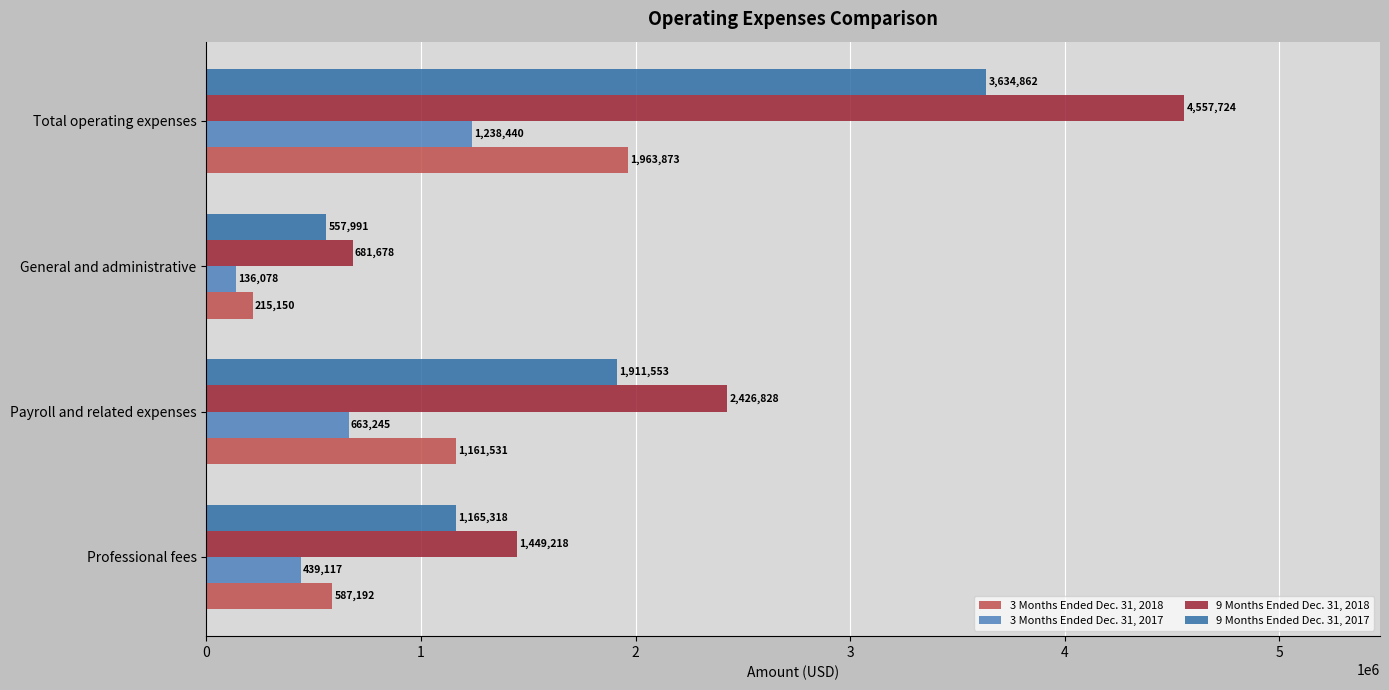

Which series changed the most between Payroll and related expenses and General and administrative?

9 Months Ended Dec. 31, 2018